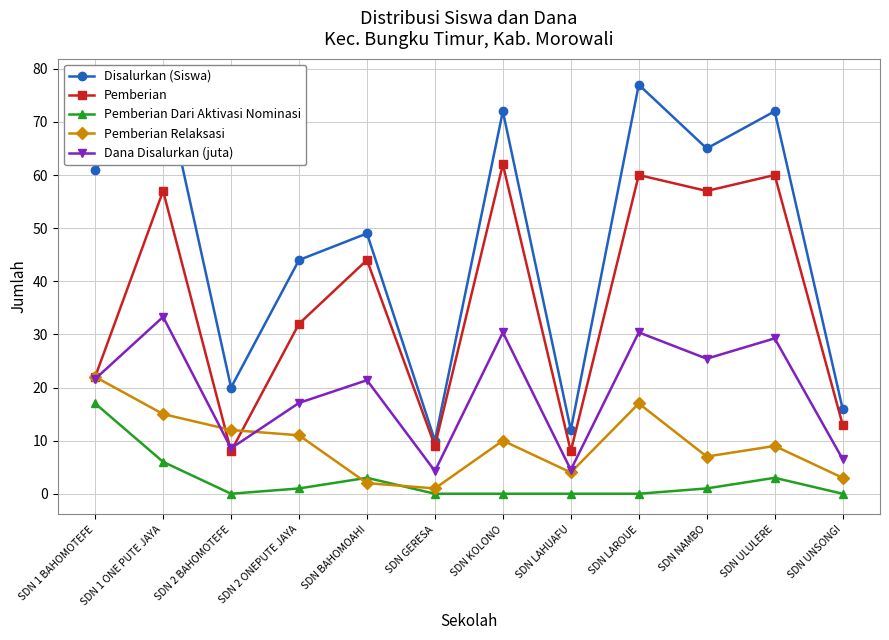

What are all the series names shown in the legend?

Disalurkan (Siswa), Pemberian, Pemberian Dari Aktivasi Nominasi, Pemberian Relaksasi, Dana Disalurkan (juta)